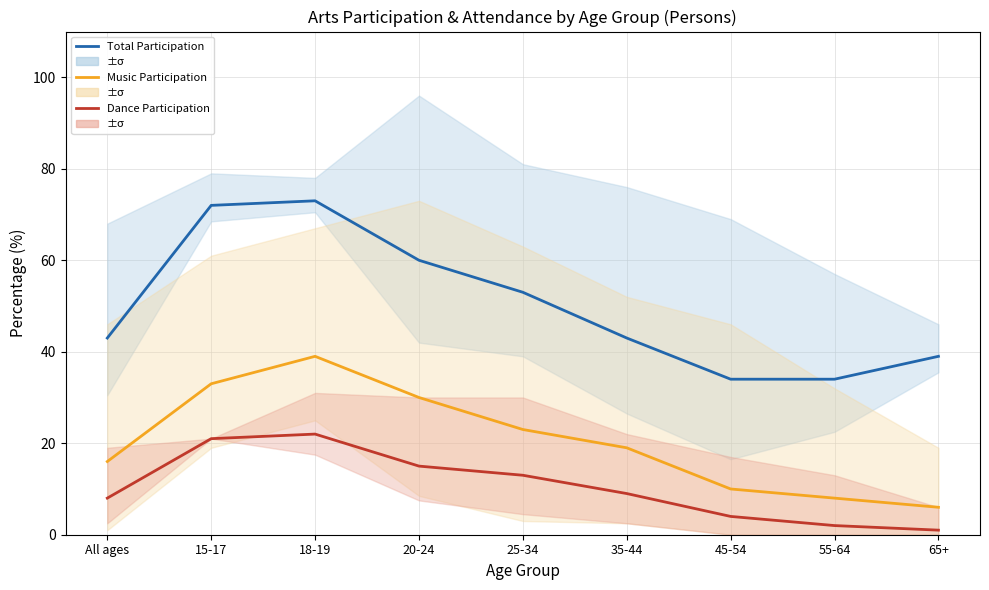

What is the label of the 8th point from the left?

55-64